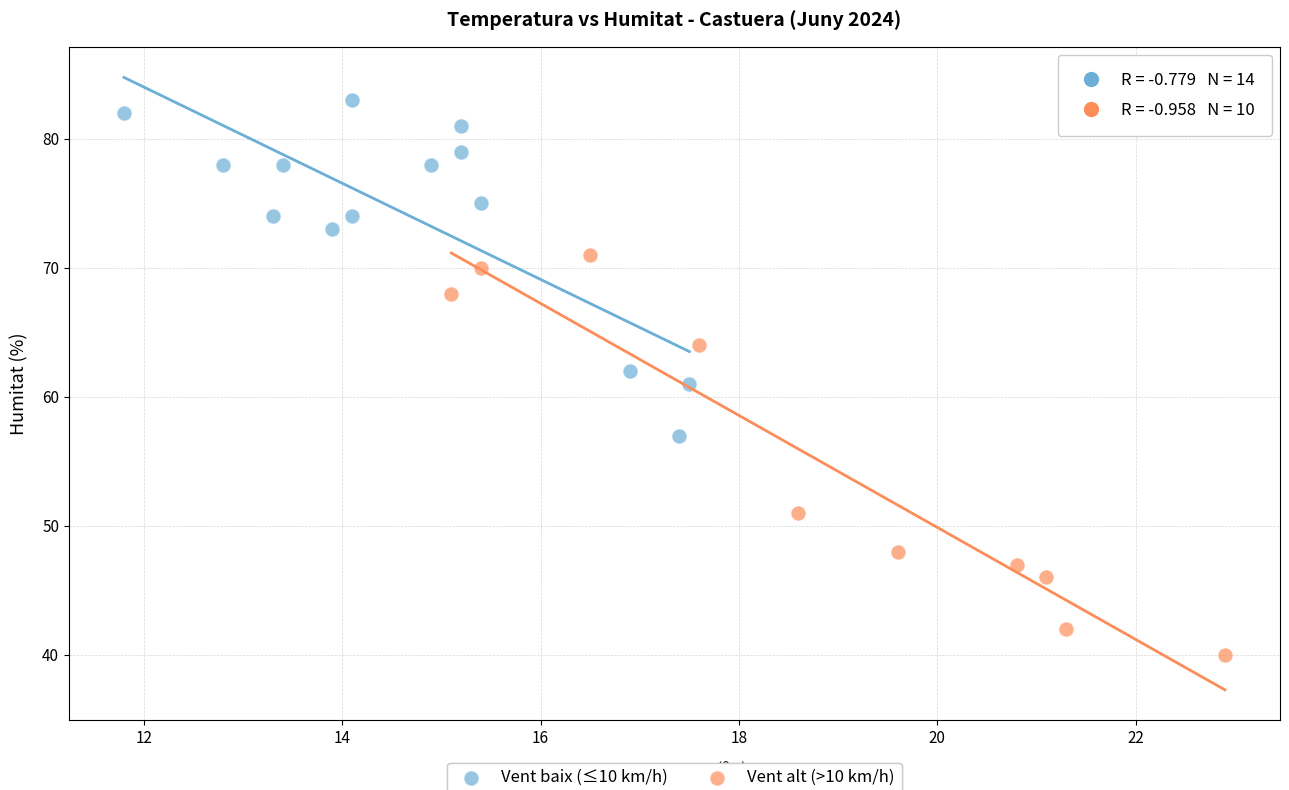

Which series reaches the maximum Y coordinate?

Vent baix (≤10 km/h)